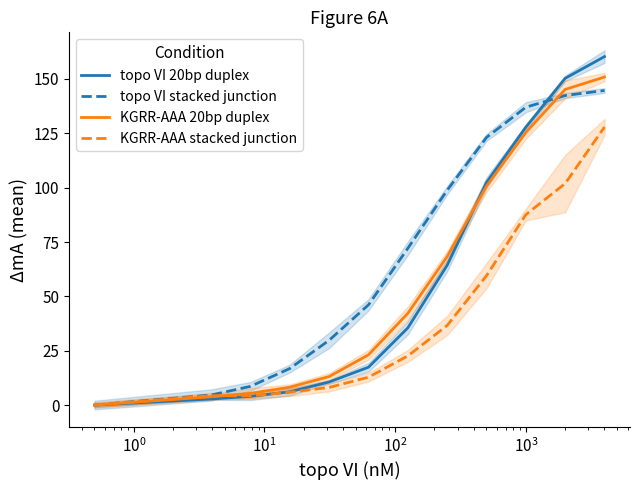

How many data points does each series have?

12